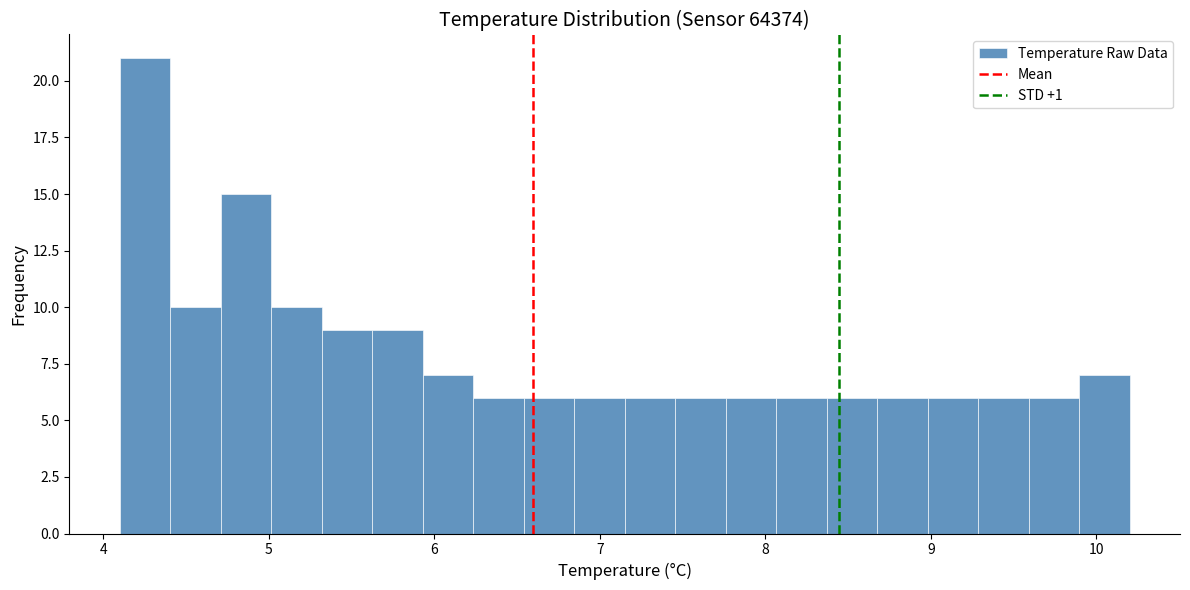

Around what value on the x-axis is the tallest bar? Give the approximate position of its centre, as read against the axis.

4.3